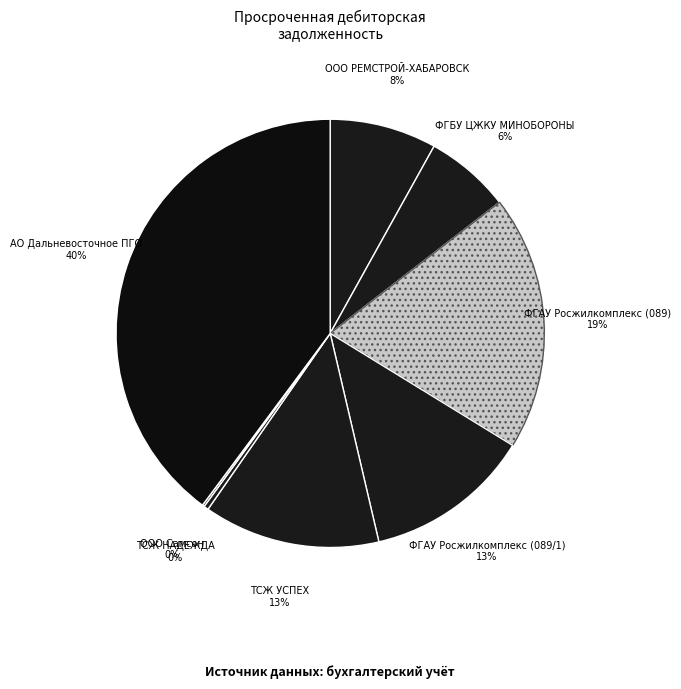

Do ТСЖ УСПЕХ and ФГБУ ЦЖКУ МИНОБОРОНЫ together represent more than half of the pie?

No